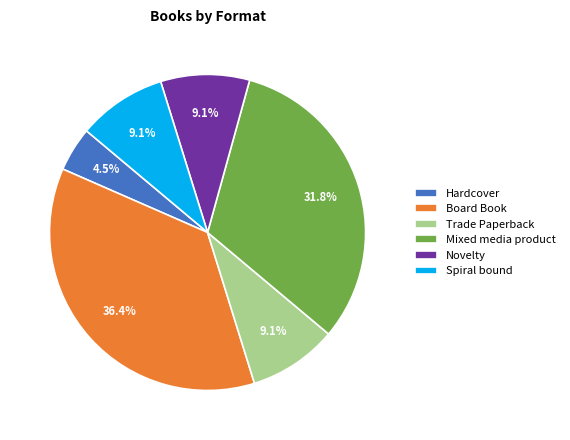

Count the number of slices in the pie.

6